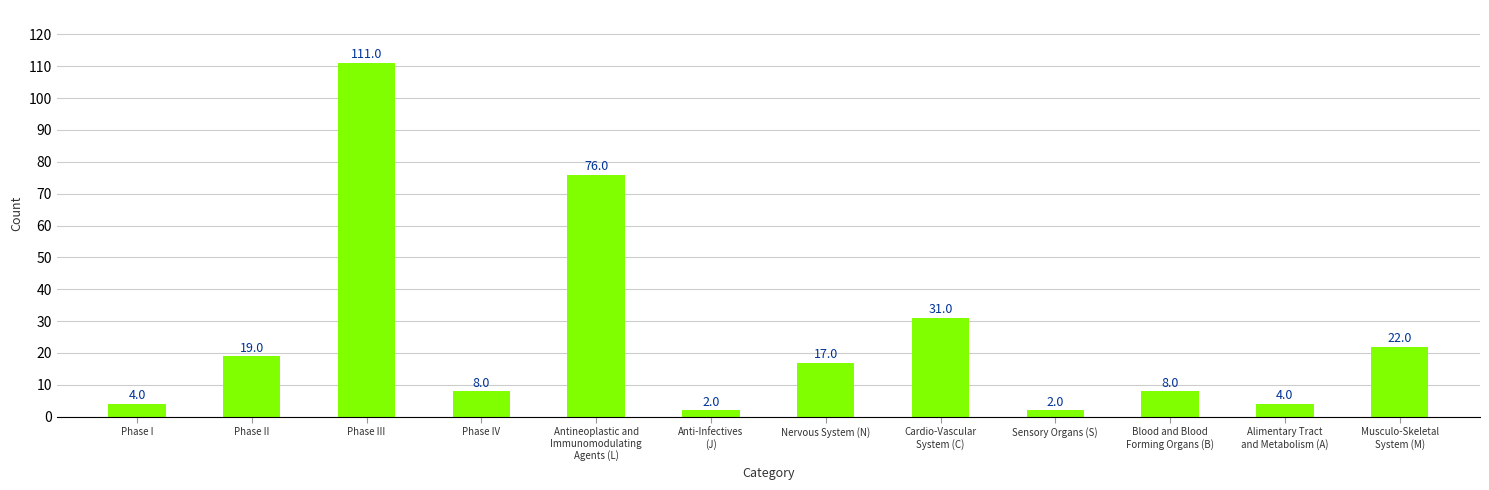

What is the sum of the values at Phase I and Phase III?

115